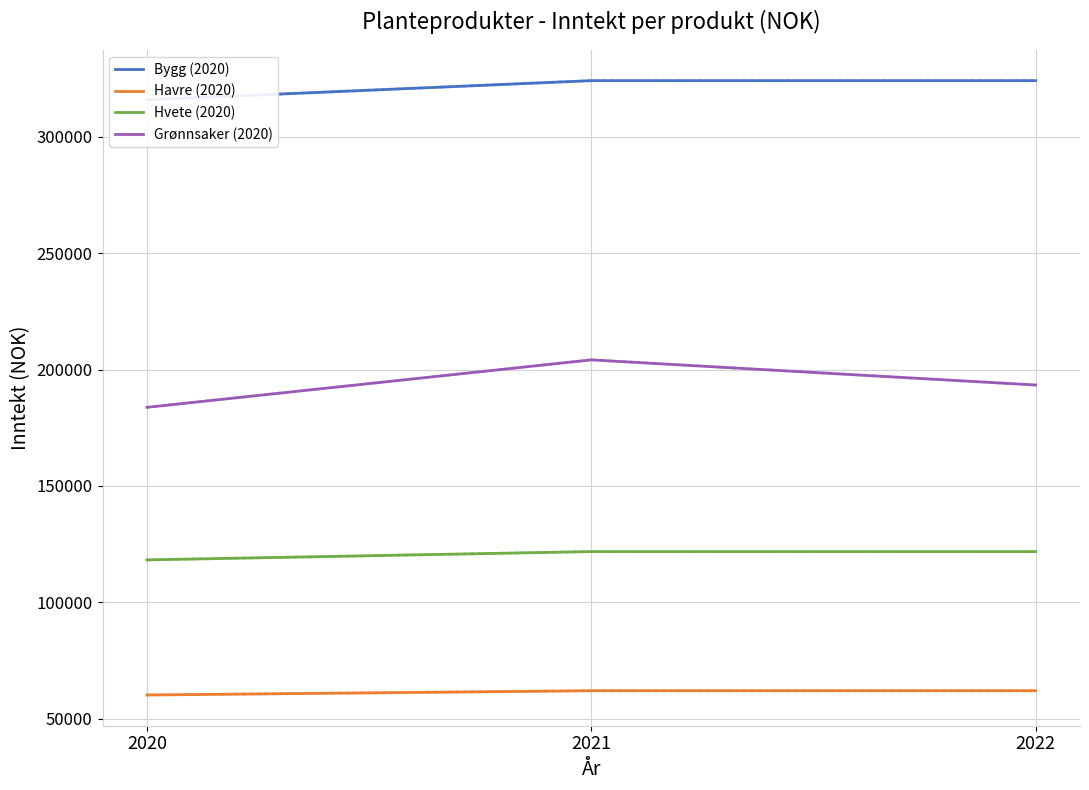

List the labels in order of Grønnsaker (2020) value, largest first.

2021, 2022, 2020